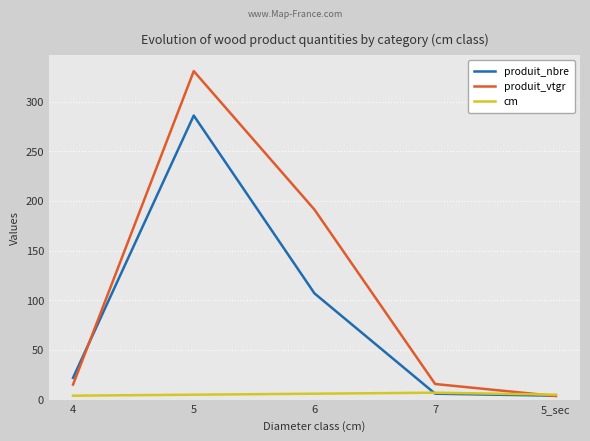

What is the total value across all series at 6?

304.3